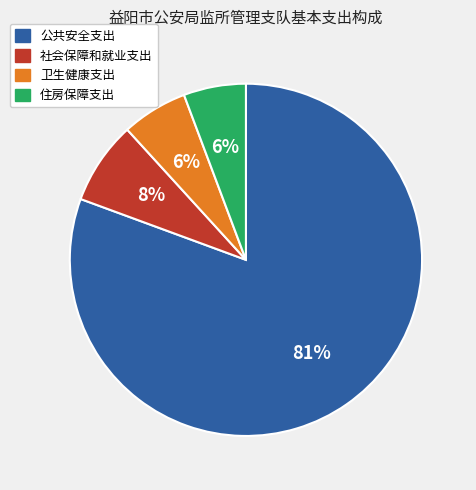

Combined, do 卫生健康支出 and 社会保障和就业支出 account for over 50%?

No